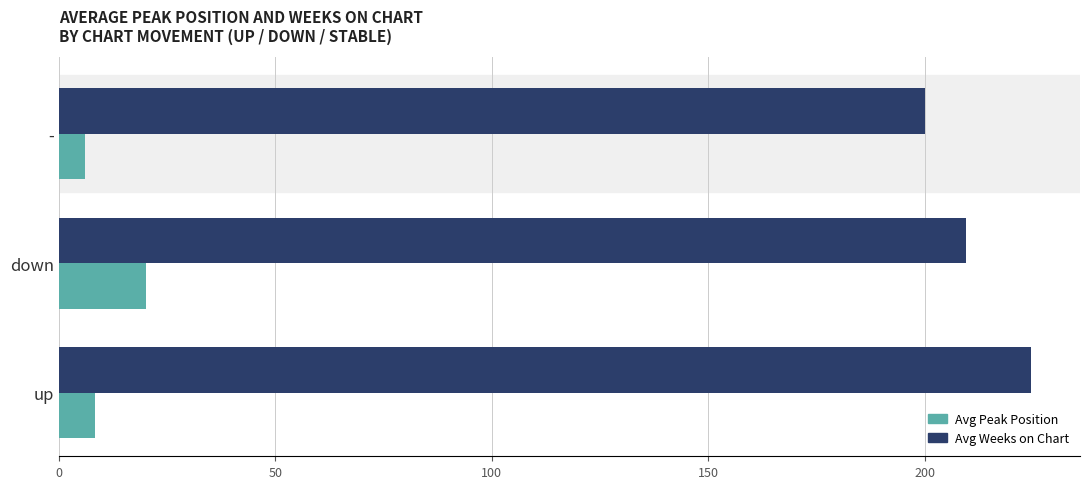

Rank the series by their maximum value, from lowest to highest.

Avg Peak Position, Avg Weeks on Chart